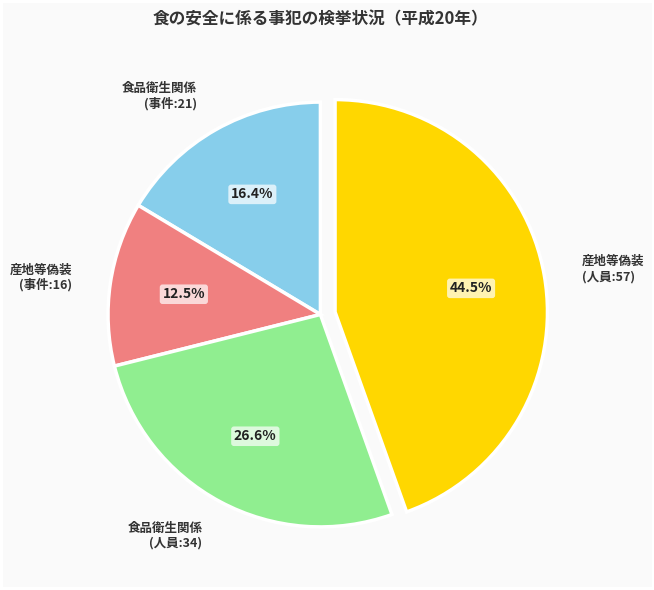

Does any single category account for the majority?

No